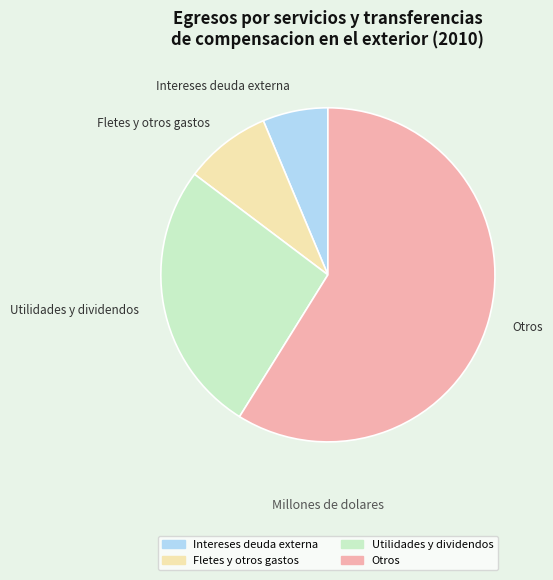

How many segments does this pie chart have?

4